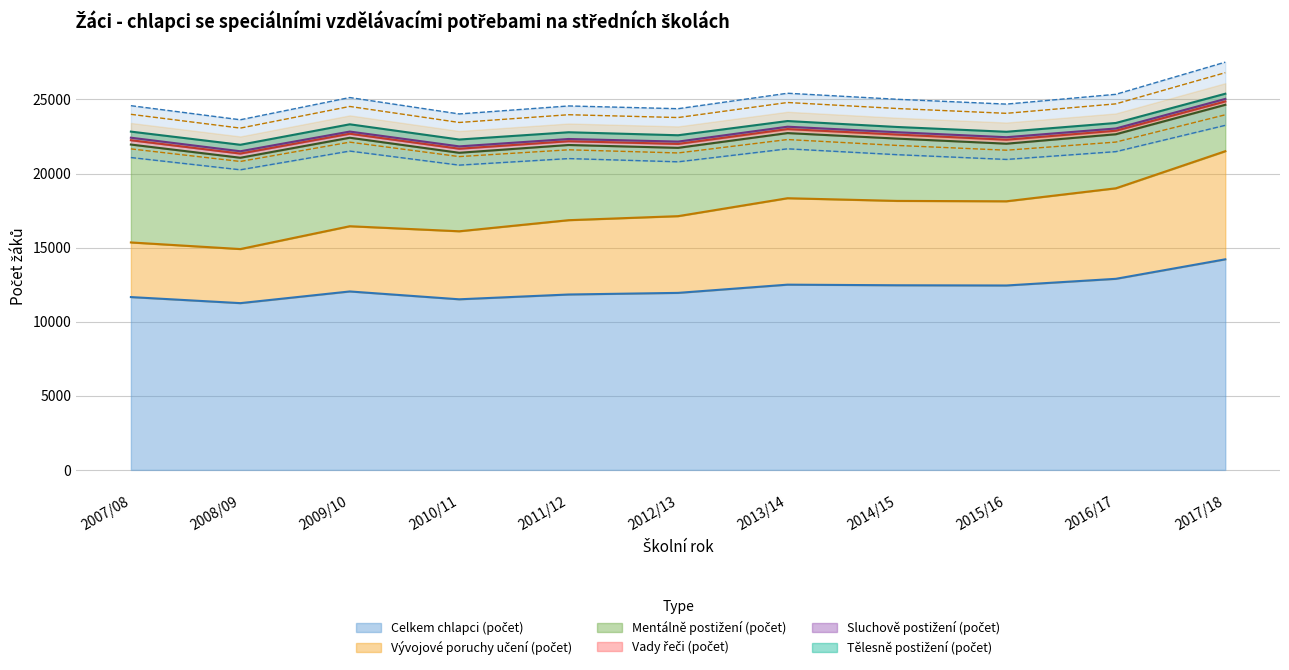

What is the label of the 4th point from the left?

2010/11